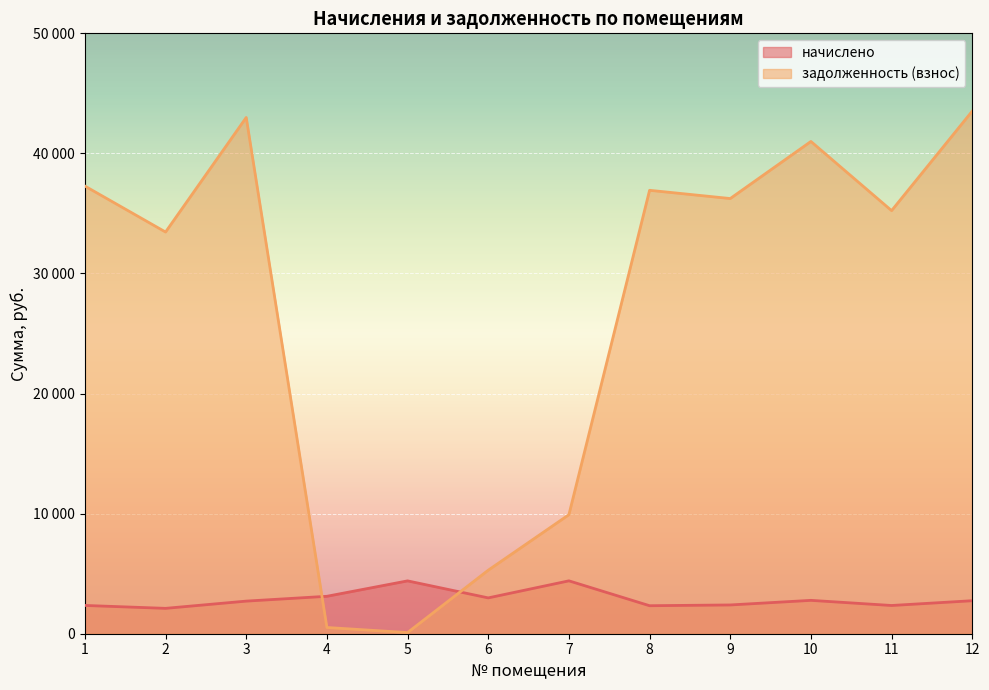

What is the difference between the highest and lowest values at 6?

2306.5